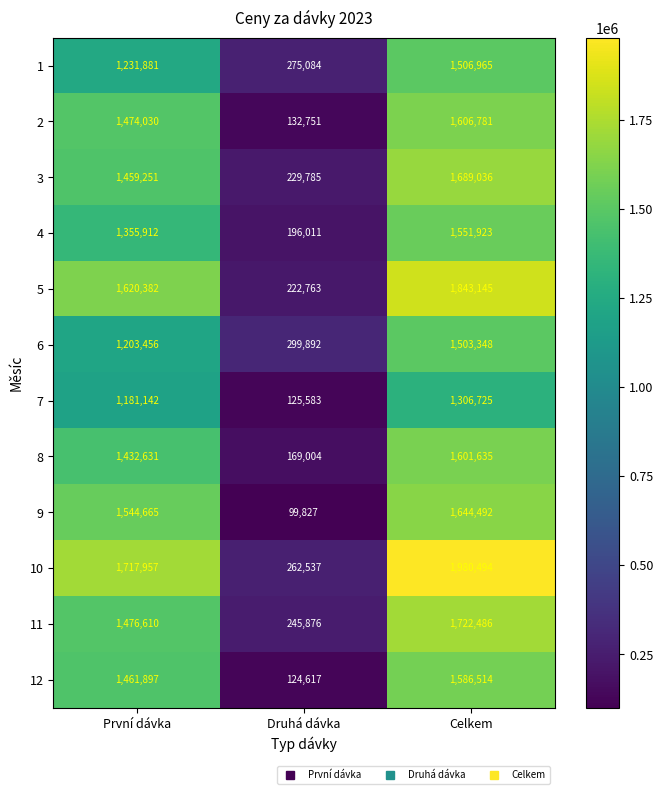

At which category is the sum across all series the highest?

Celkem